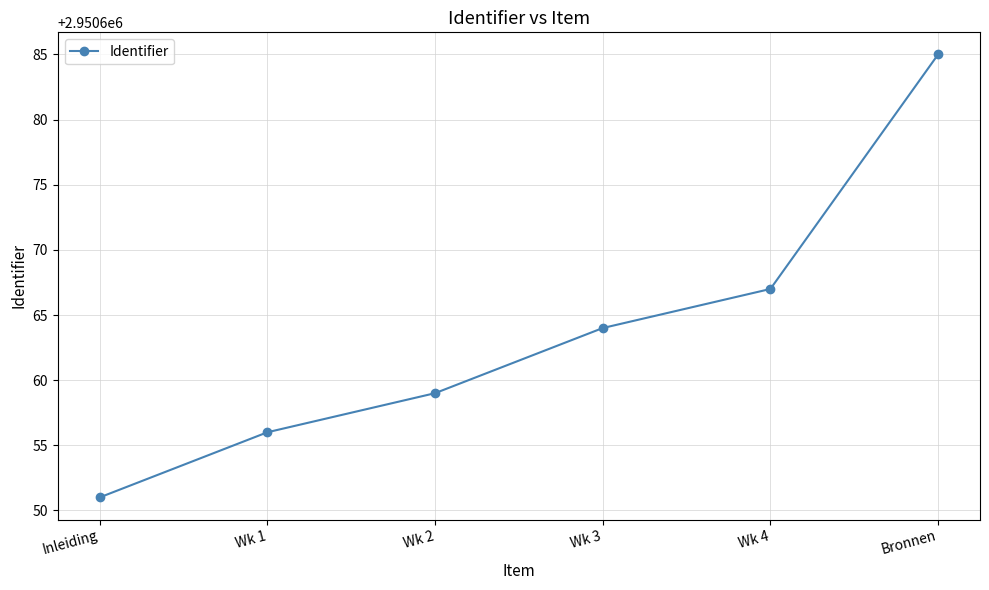

What is the smallest value displayed?

2950651